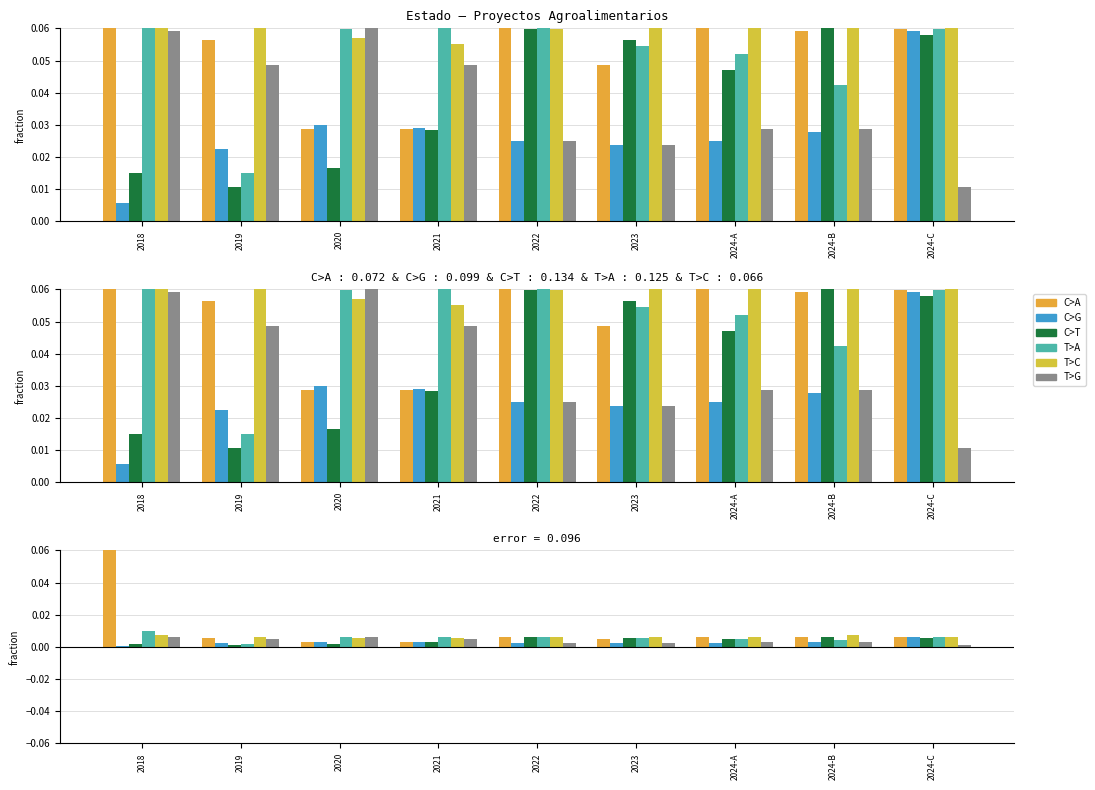

Reading left to right, extract all data points from this chart.

C>A: 2018=0.1	2019=0.0	2020=0.0	2021=0.0	2022=0.0	2023=0.0	2024-A=0.0	2024-B=0.0	2024-C=0.0
C>G: 2018=0.0	2019=0.0	2020=0.0	2021=0.0	2022=0.0	2023=0.0	2024-A=0.0	2024-B=0.0	2024-C=0.0
C>T: 2018=0.0	2019=0.0	2020=0.0	2021=0.0	2022=0.0	2023=0.0	2024-A=0.0	2024-B=0.0	2024-C=0.0
T>A: 2018=0.0	2019=0.0	2020=0.0	2021=0.0	2022=0.0	2023=0.0	2024-A=0.0	2024-B=0.0	2024-C=0.0
T>C: 2018=0.0	2019=0.0	2020=0.0	2021=0.0	2022=0.0	2023=0.0	2024-A=0.0	2024-B=0.0	2024-C=0.0
T>G: 2018=0.0	2019=0.0	2020=0.0	2021=0.0	2022=0.0	2023=0.0	2024-A=0.0	2024-B=0.0	2024-C=0.0